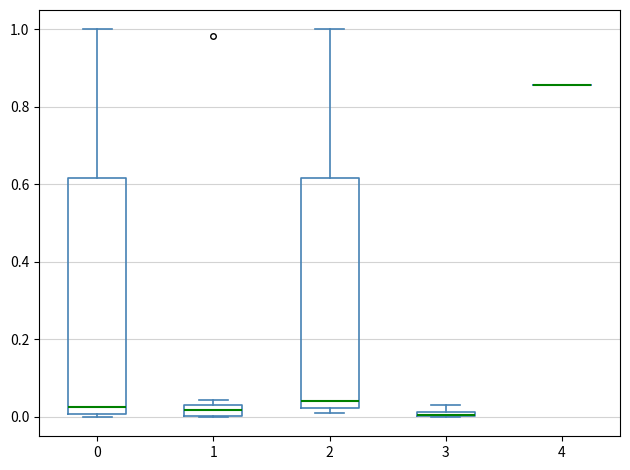

Where is the lower edge of the box at x = 0 on the y-axis? The values are not printed on the chart, so give them approximately, as read against the axis.

0.00